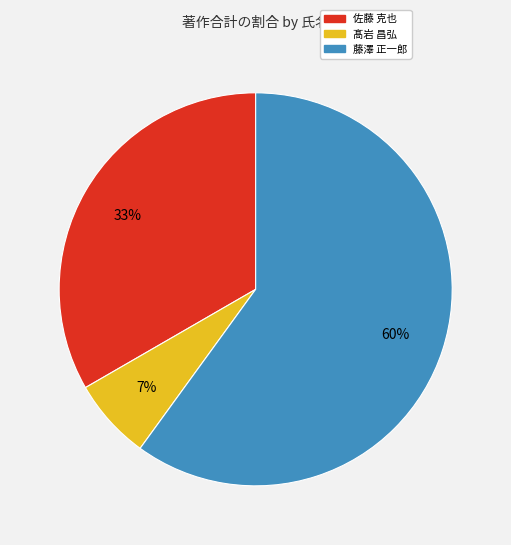

Which slice represents more than half of the pie?

藤澤 正一郎